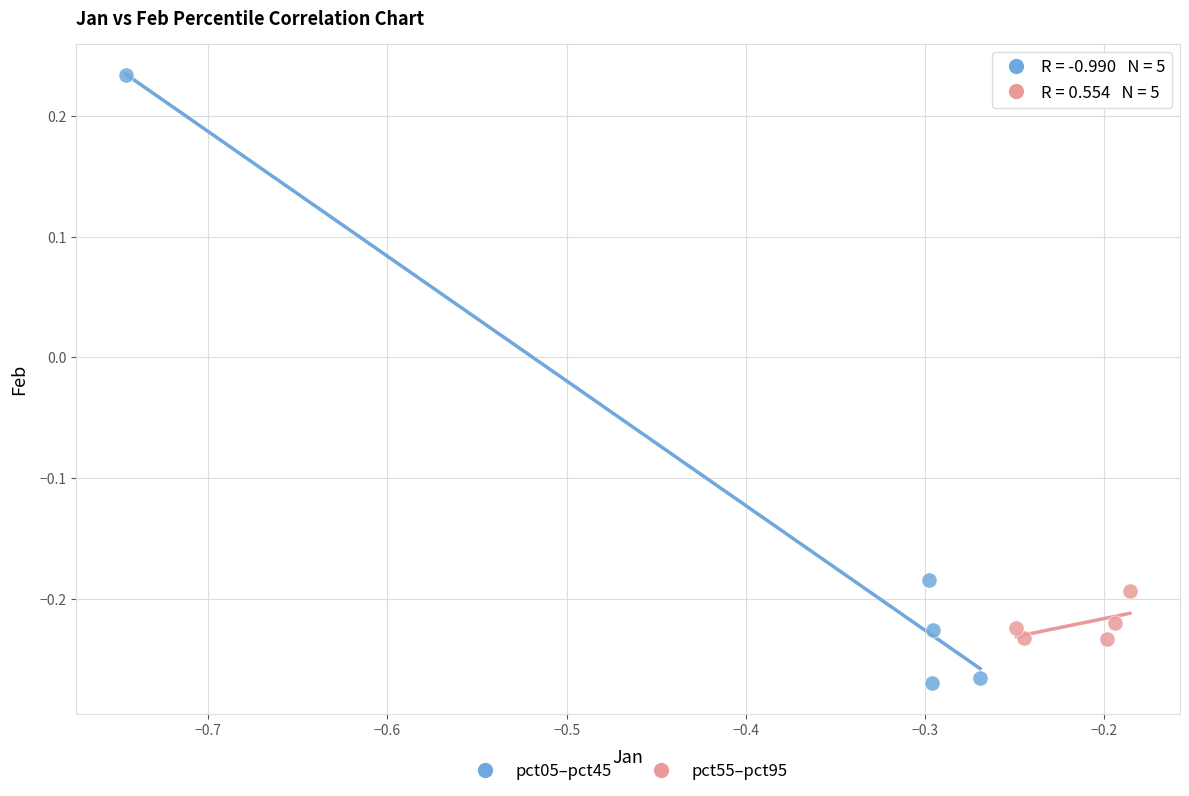

Which series reaches the maximum Y coordinate?

pct05–pct45